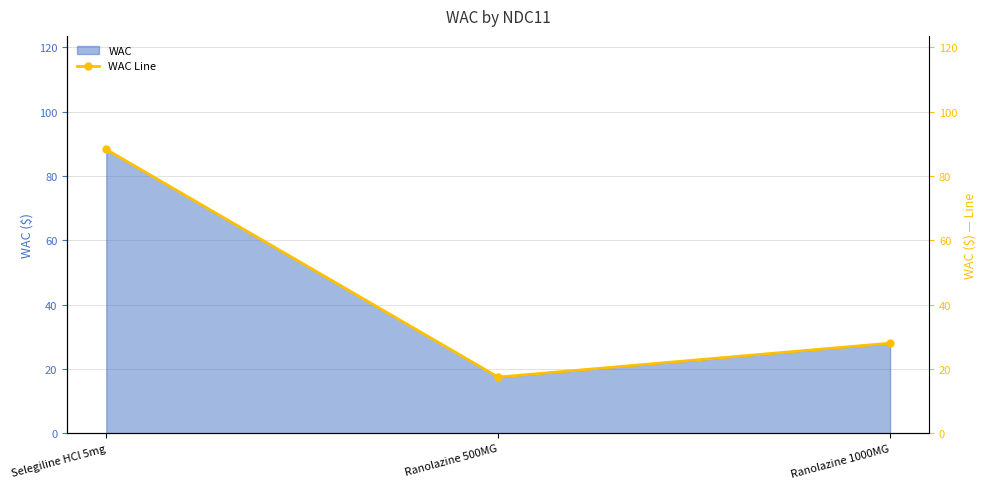

At which label does the data first exceed 28?

Selegiline HCl 5mg